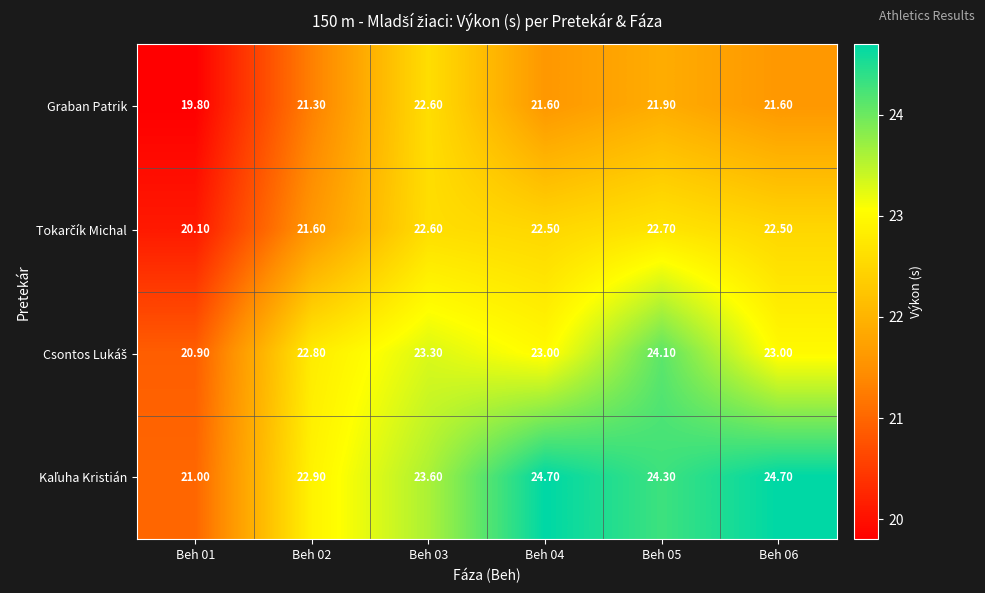

At how many categories does at least one series exceed 24?

3